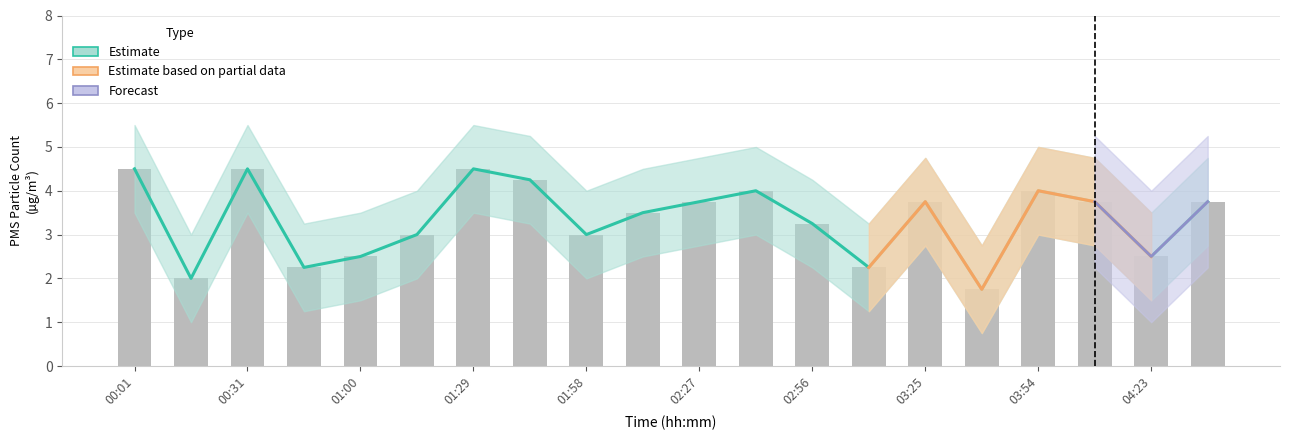

The value at 01:58 is 4.9. True or false?

False